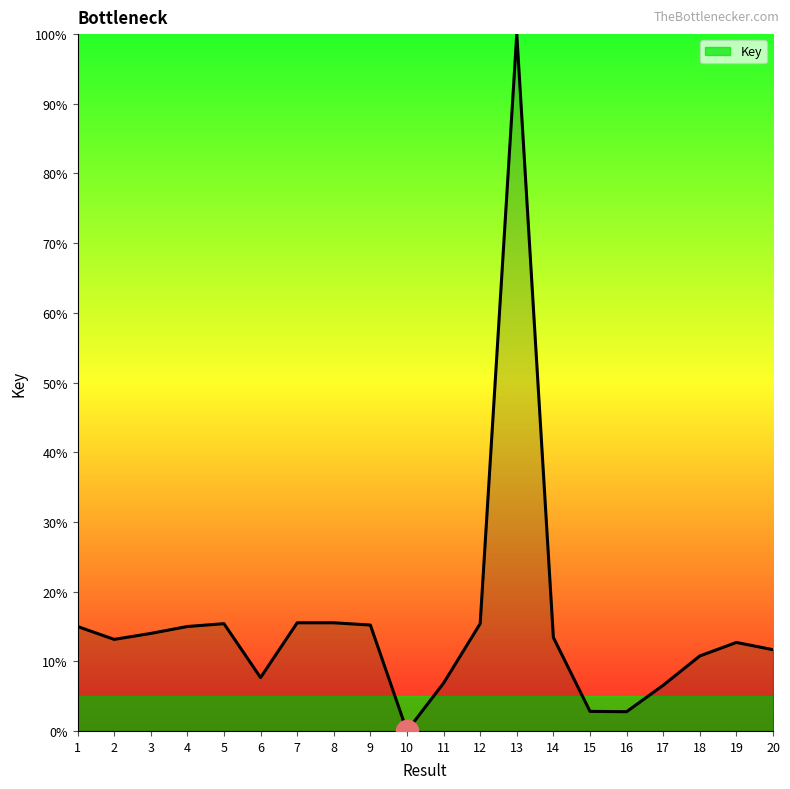

Approximately how many times larger is the value at 12 compared to 15?

5.5